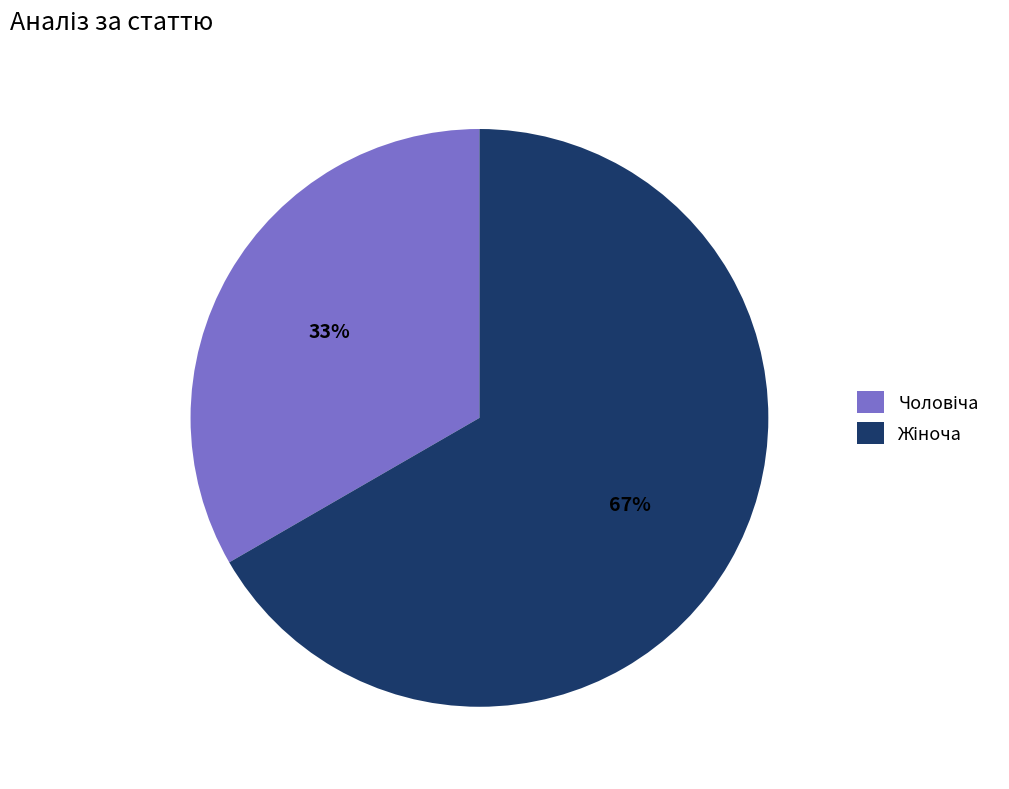

To the nearest percent, what is the average slice percentage?

50%